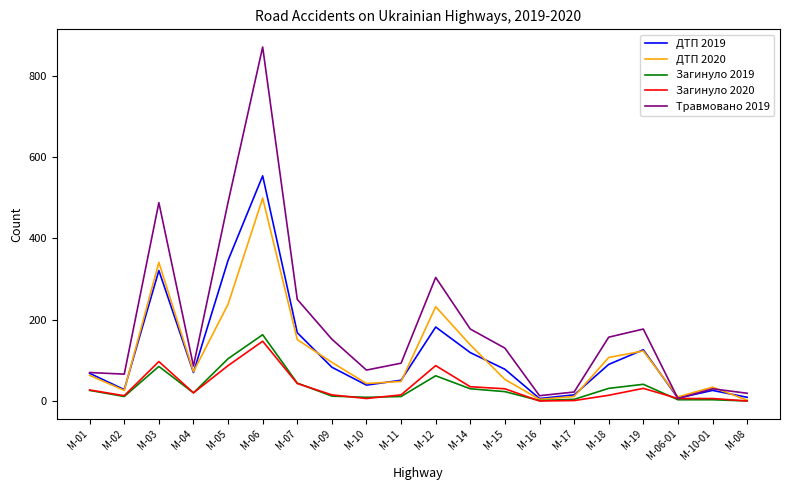

At which label is ДТП 2019 closest to 280?

M-03